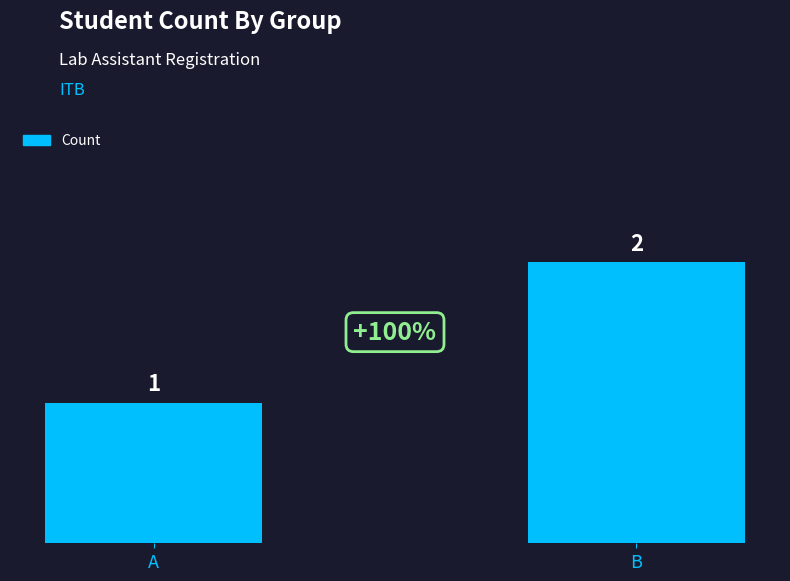

At which label is the value closest to 1?

A